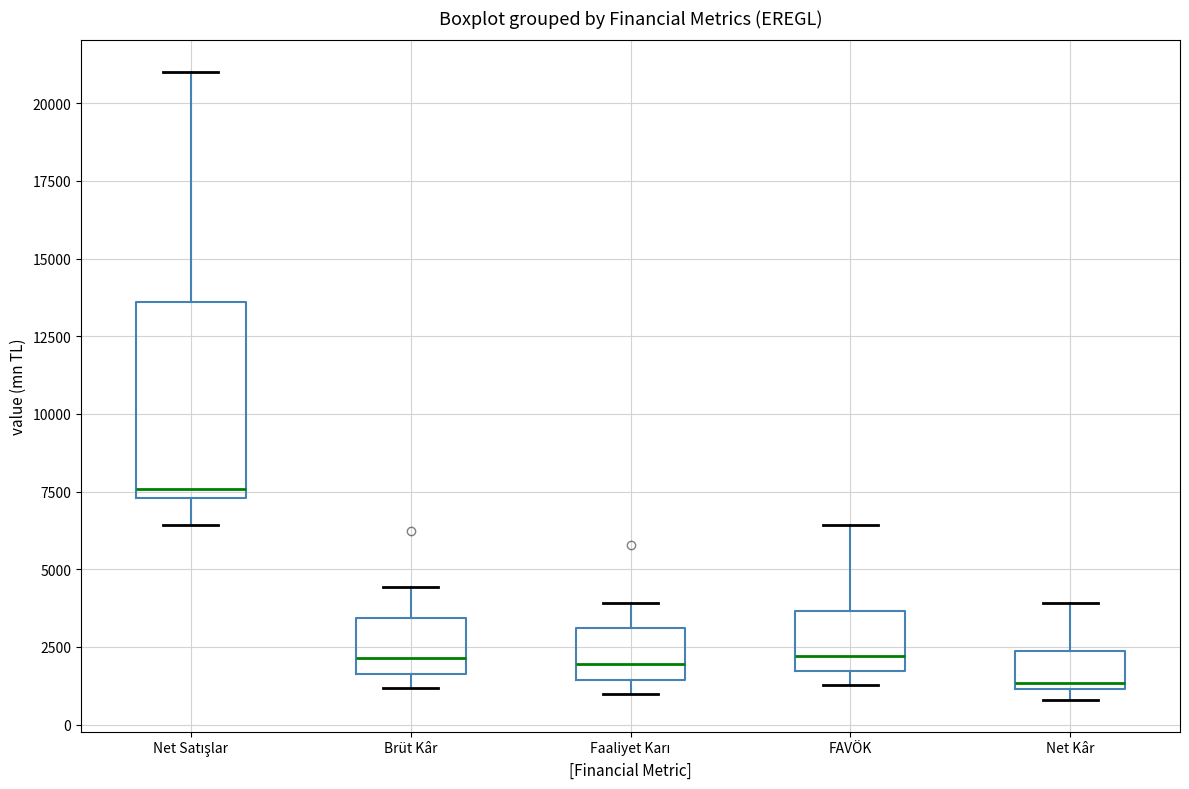

Where is the lower edge of the box for Brüt Kâr on the y-axis? The values are not printed on the chart, so give them approximately, as read against the axis.

1500